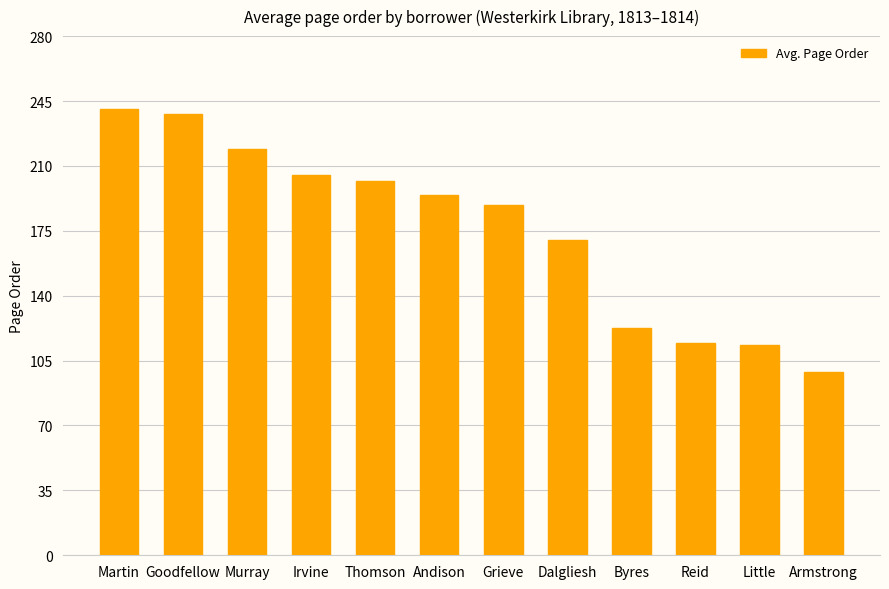

Approximately how many times larger is the value at Martin compared to Grieve?

1.3